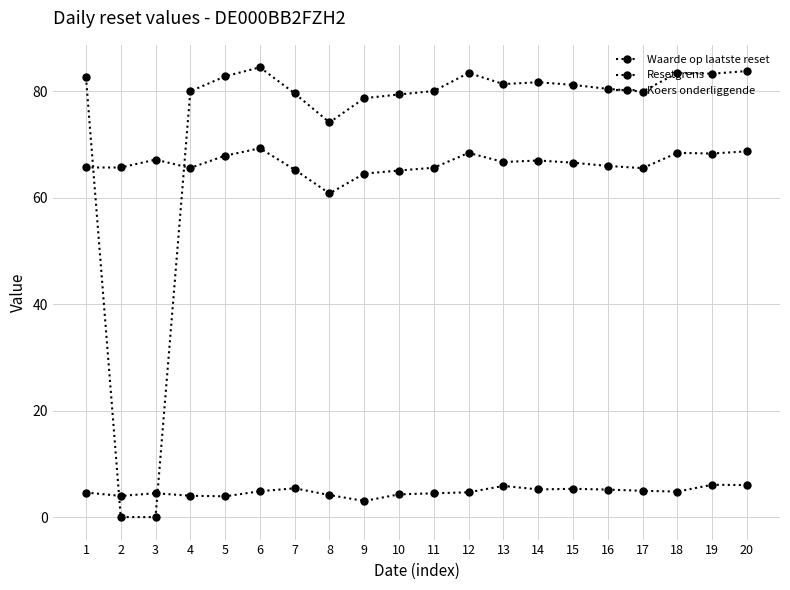

Does the chart have visible grid lines?

Yes